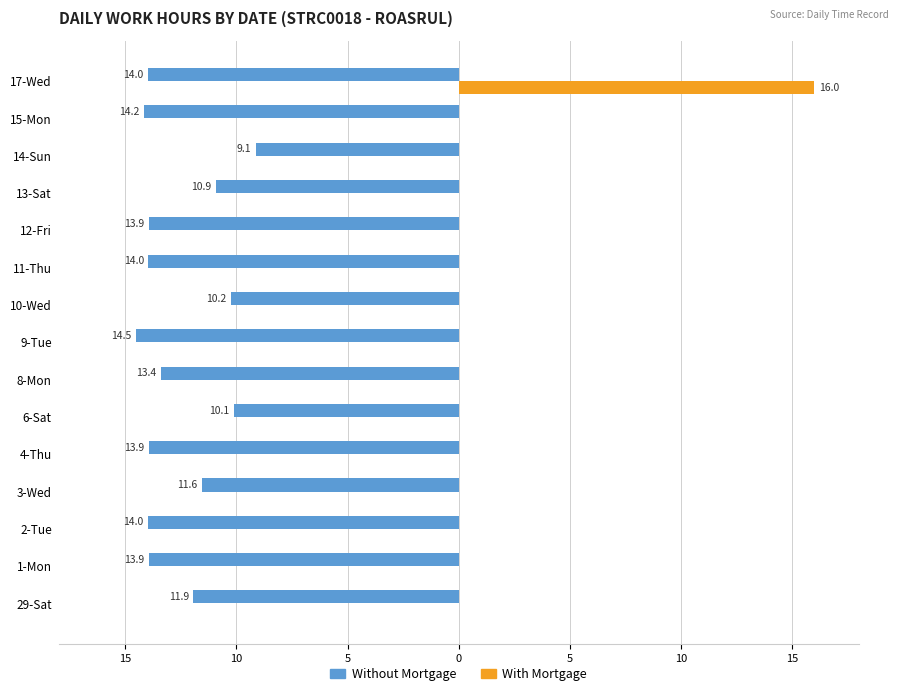

What are all the series names shown in the legend?

Without Mortgage, With Mortgage